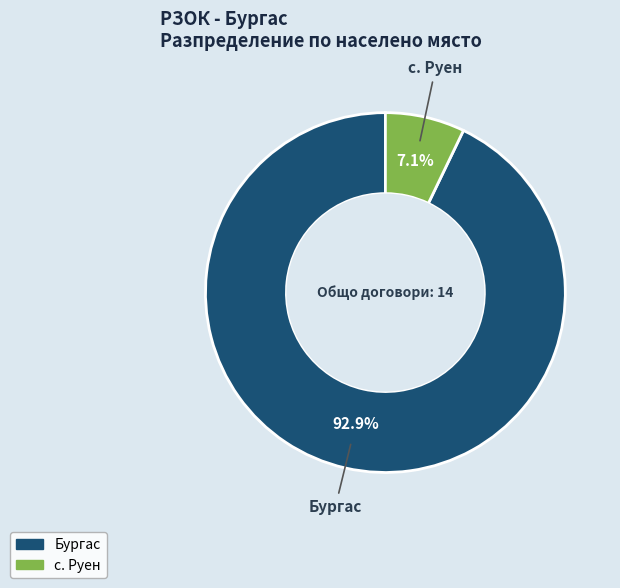

Which slice is the smallest?

с. Руен